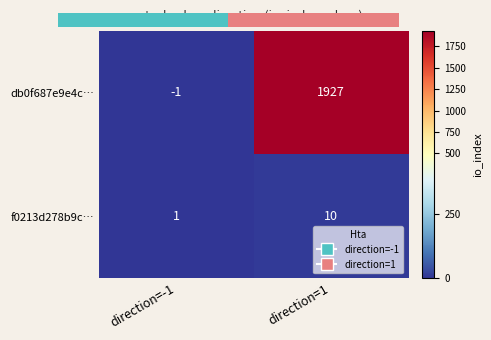

Rank the series by their average value, from highest to lowest.

db0f687e9e4c…, f0213d278b9c…